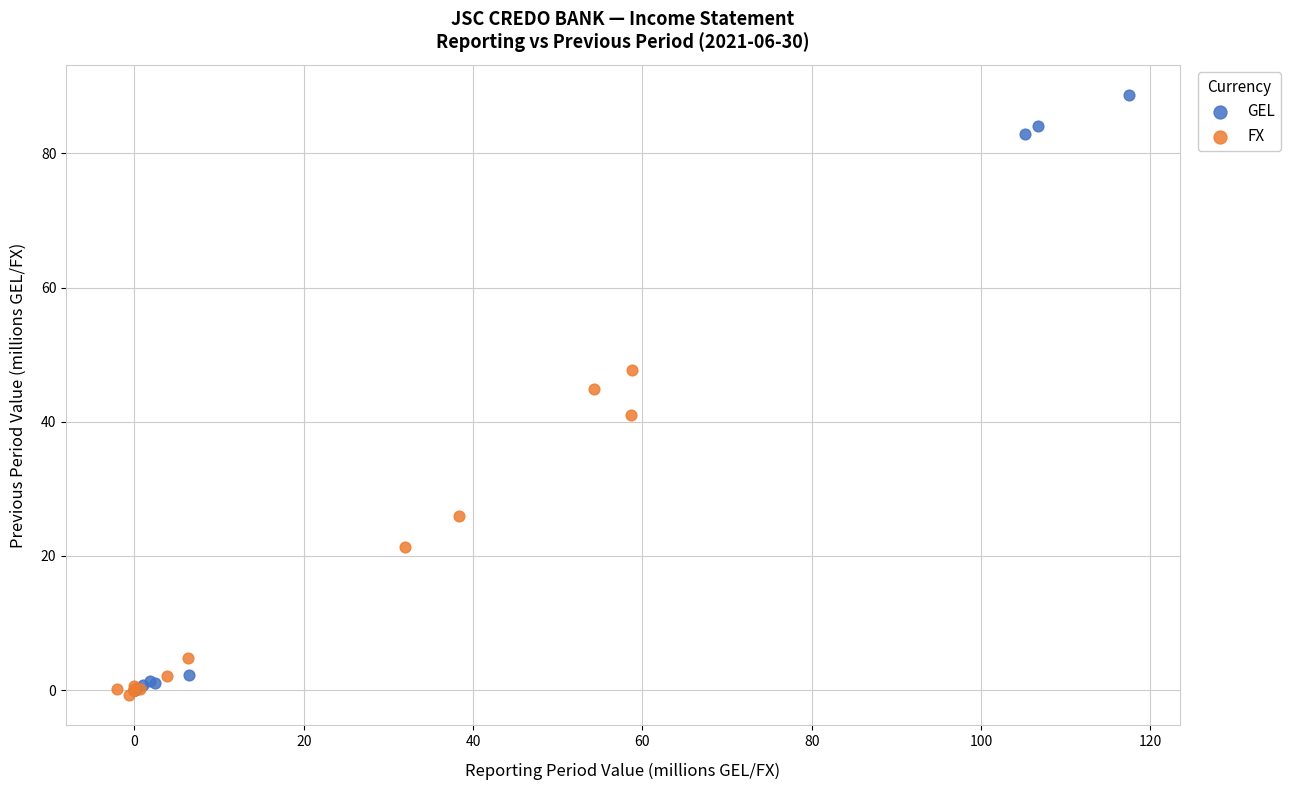

What are all the series names shown in the legend?

GEL, FX